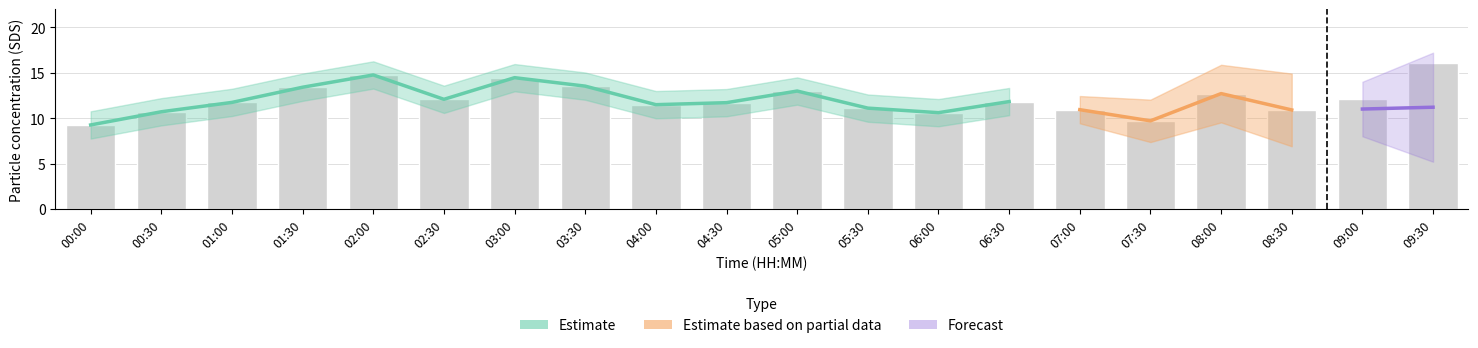

Reading left to right, transcribe all the data shown in this chart.

9.2	10.7	11.7	13.4	14.8	12.1	14.4	13.5	11.5	11.7	13.0	11.1	10.6	11.8	10.9	9.7	12.7	10.9	12.1	16.1